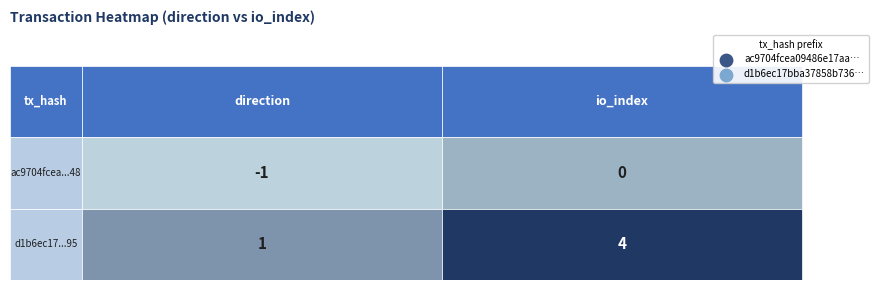

Is the value of ac9704fcea09486e17aa60ea7dd823f77503c48 at 0 greater than the value of d1b6ec17bba37858b7365c6bb92a8d6de8e9595 at 1?

No